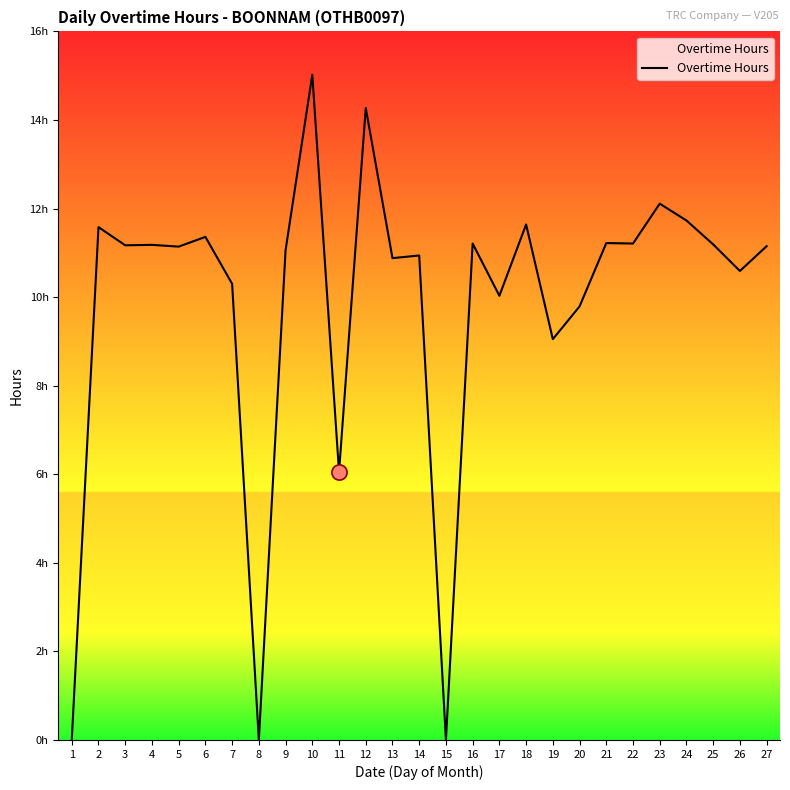

Between 9 and 10, which is larger?

10